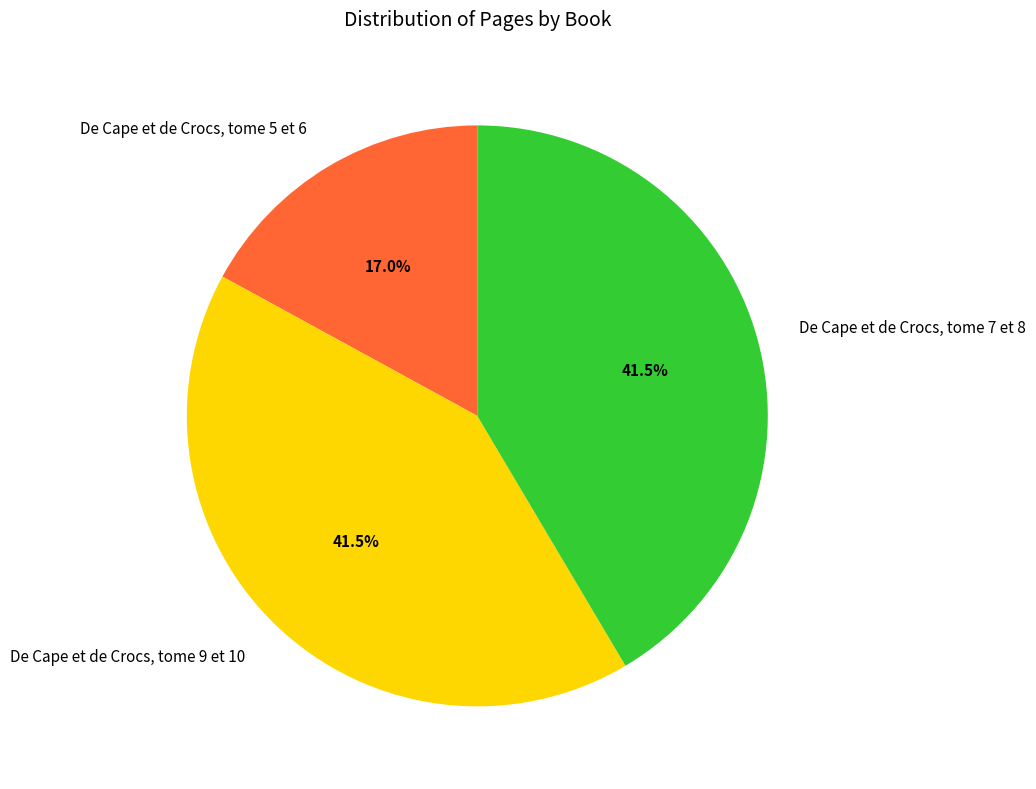

The De Cape et de Crocs, tome 9 et 10 slice represents 28% of the pie. True or false?

False